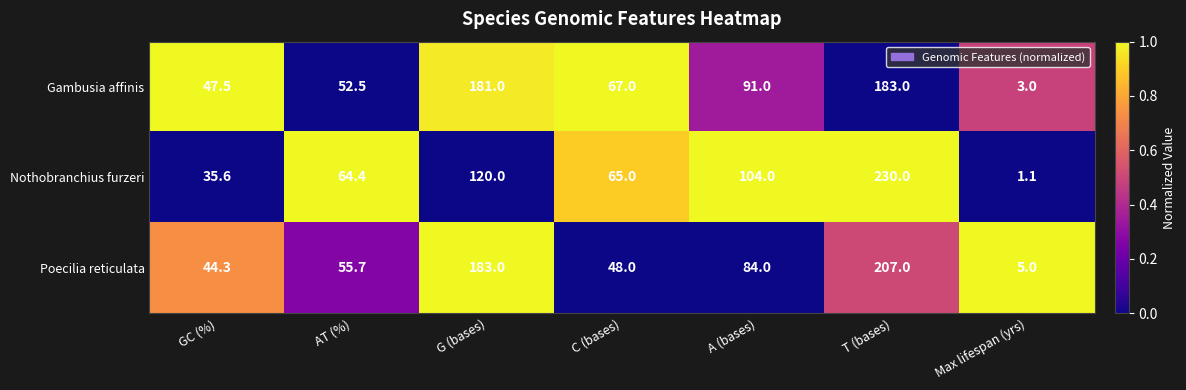

Which series changed the most between C (bases) and A (bases)?

Nothobranchius furzeri